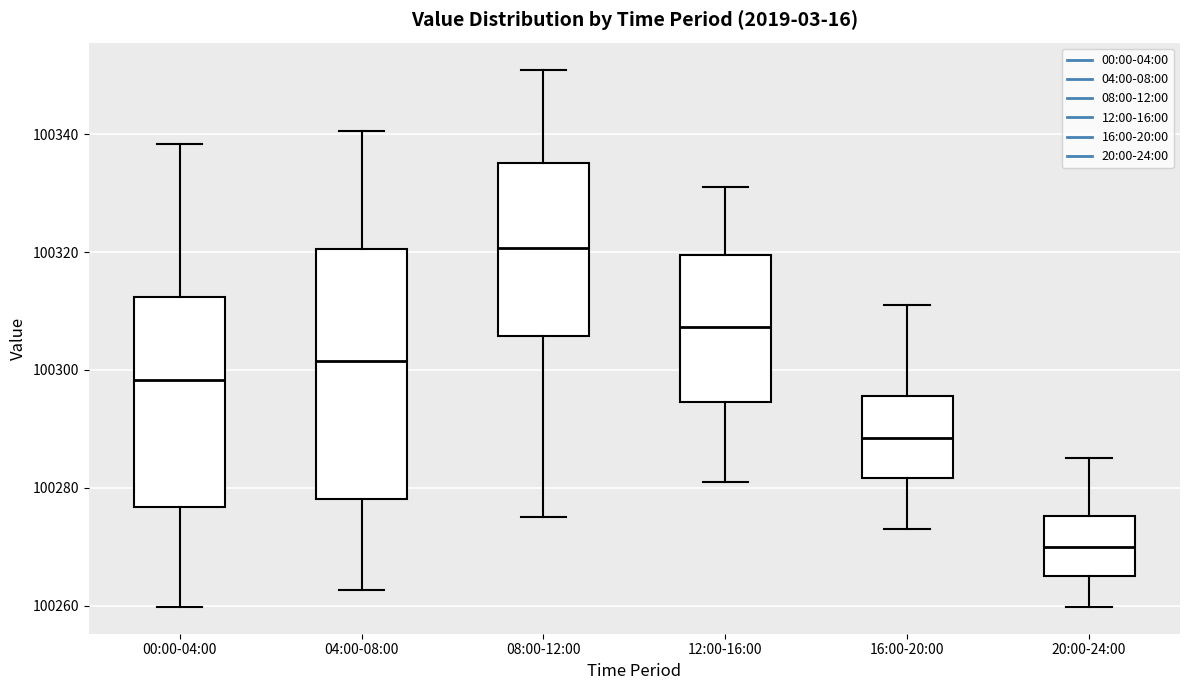

Where does the upper whisker of the box for 04:00-08:00 end on the y-axis? The values are not printed on the chart, so give them approximately, as read against the axis.

100340